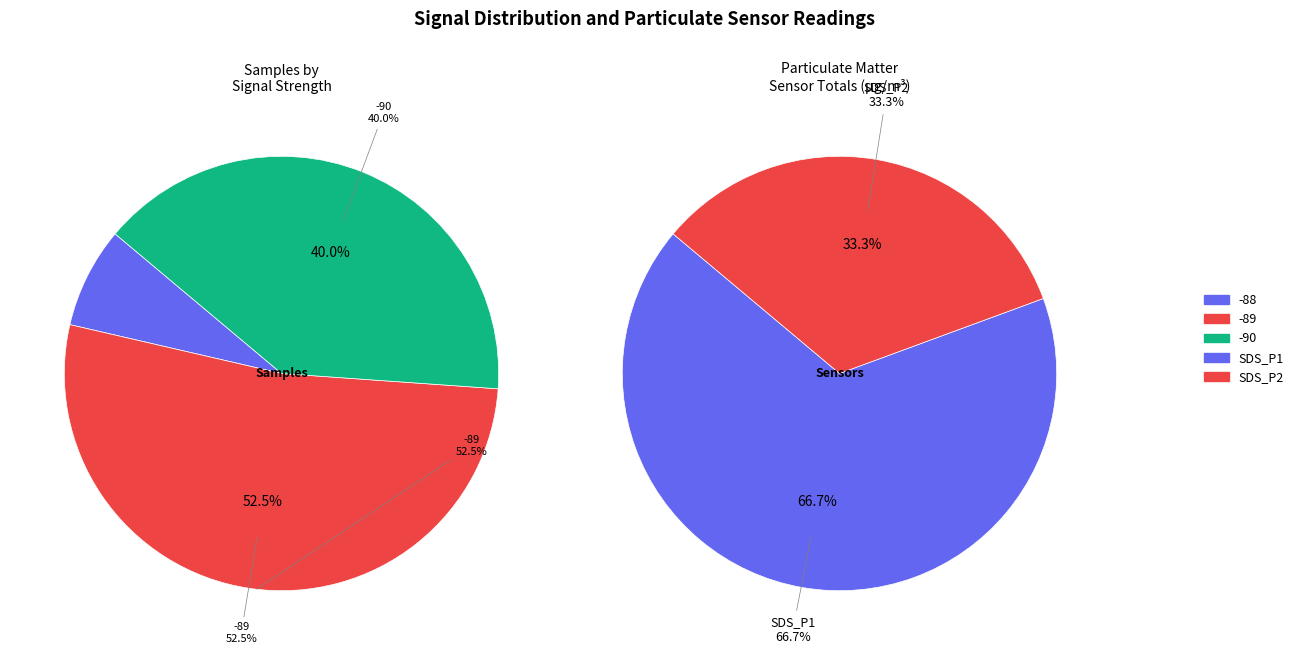

Which category accounts for the majority?

SDS_P1